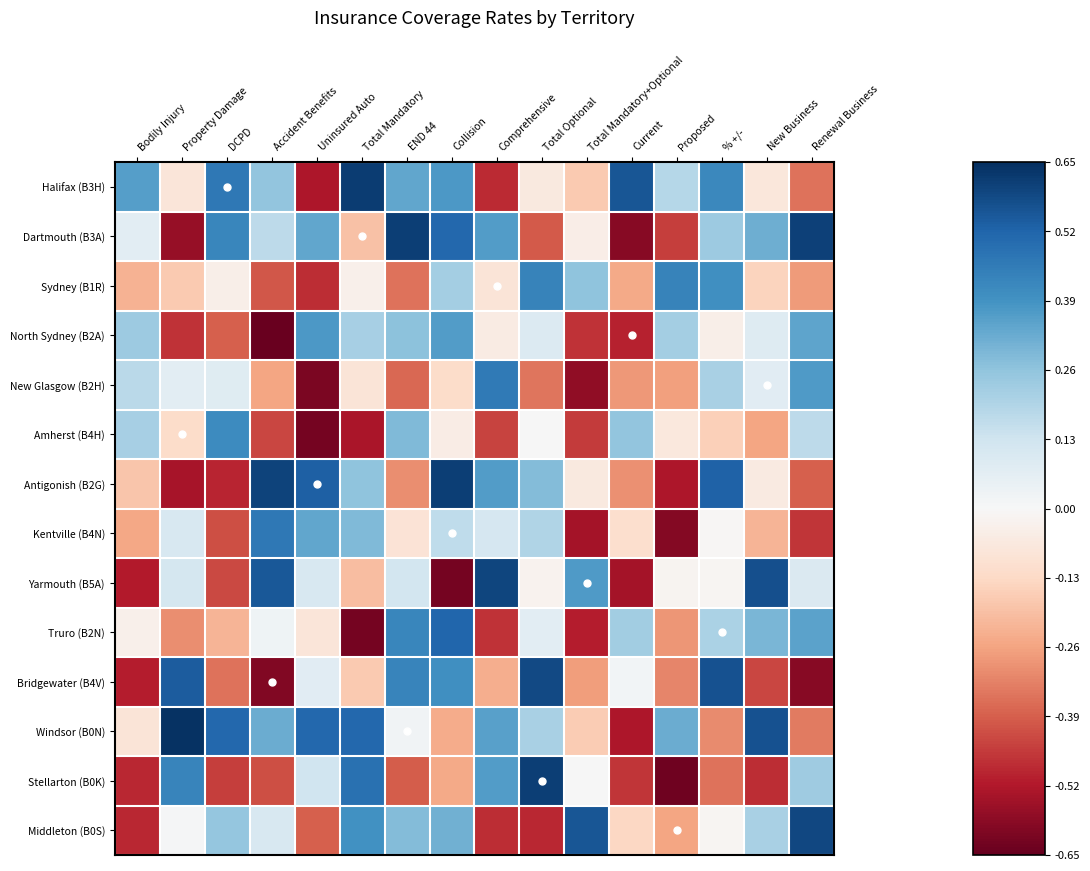

What is the minimum value shown in the chart?

-0.6